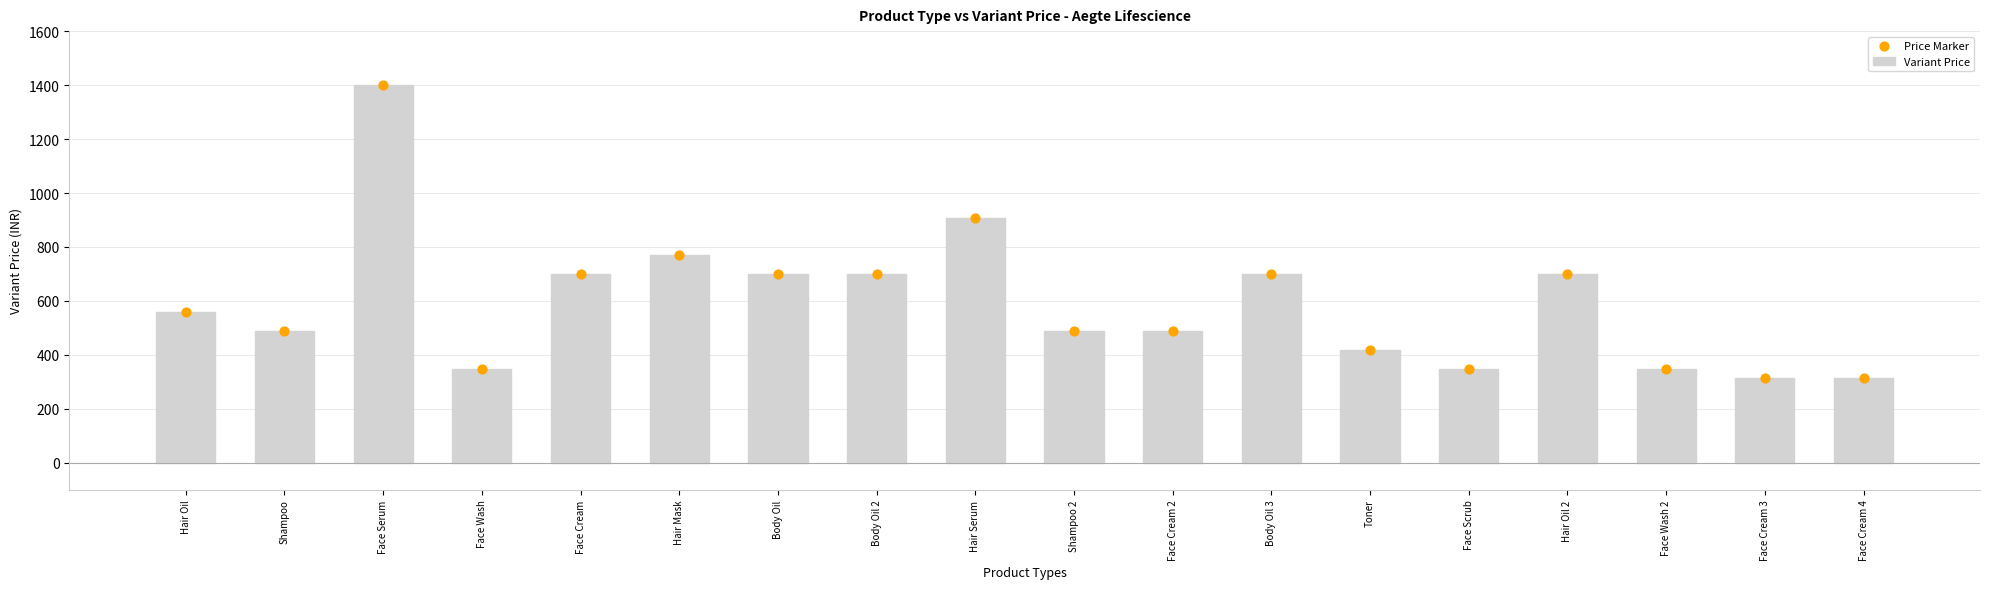

What are all the series names shown in the legend?

Variant Price, Price Marker